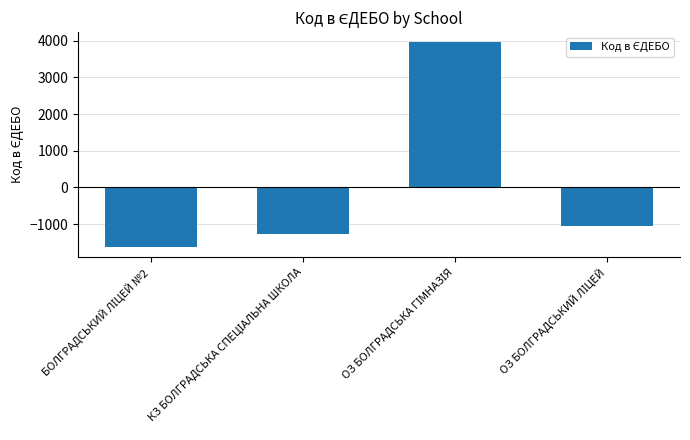

What is the smallest value displayed?

-1622.5